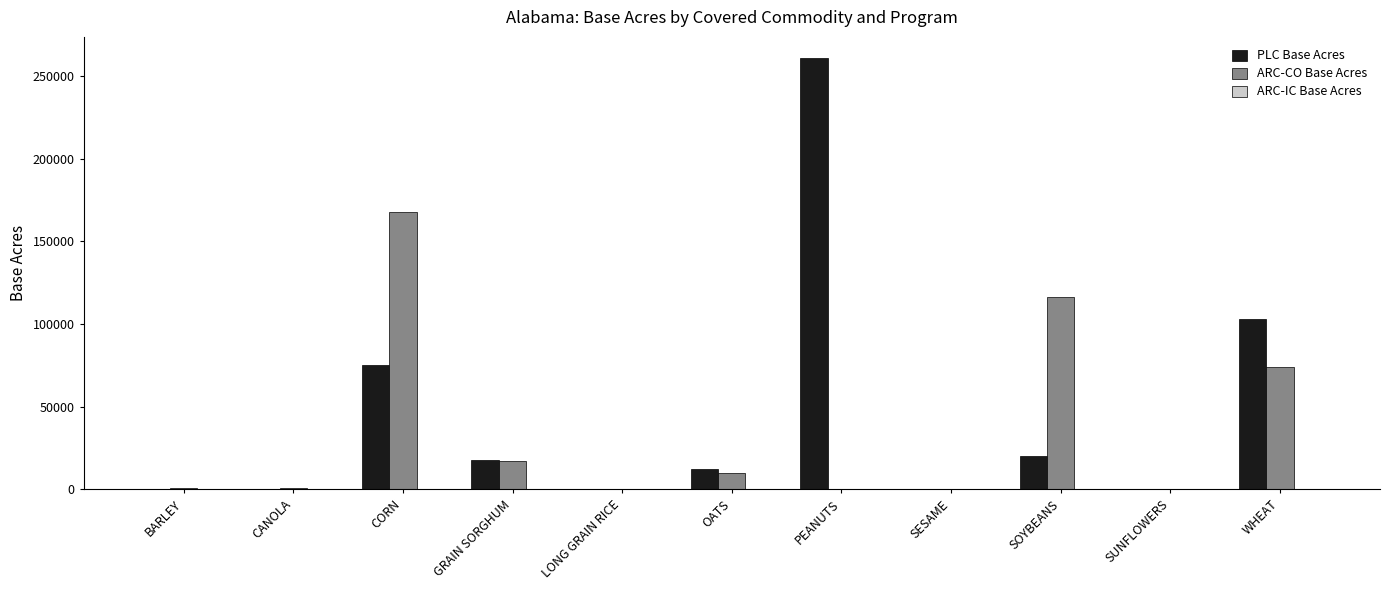

Which category has the highest value across all series?

PEANUTS